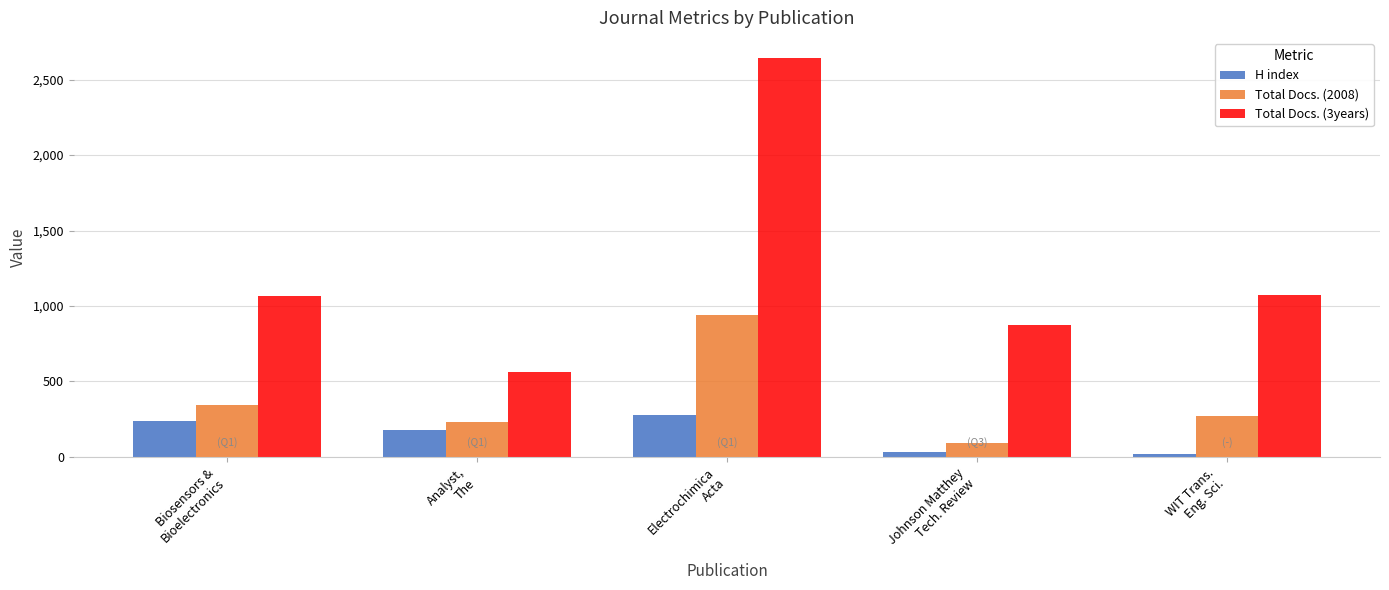

What is the label of the 5th bar from the right?

Biosensors &
Bioelectronics